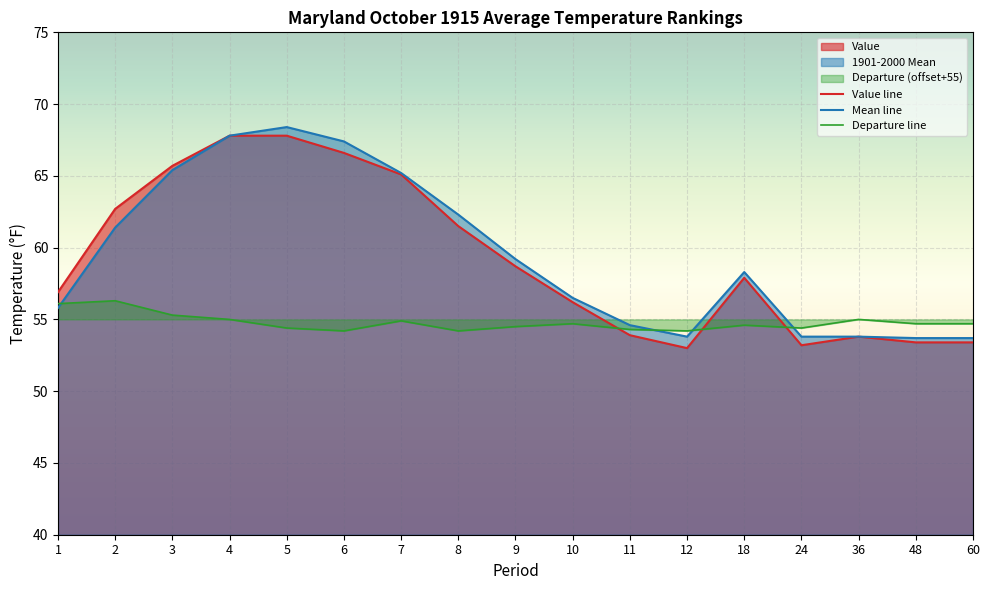

What is the difference between the second highest and second lowest values in the Value series?

14.6